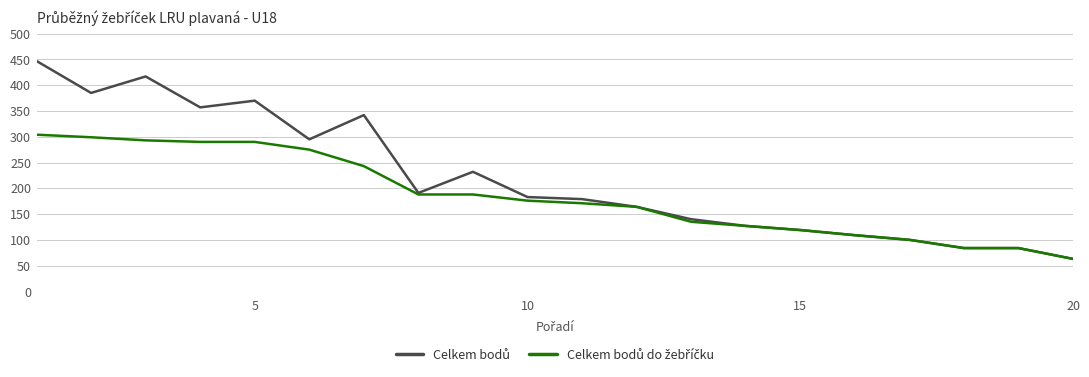

What is the smallest value displayed?

63